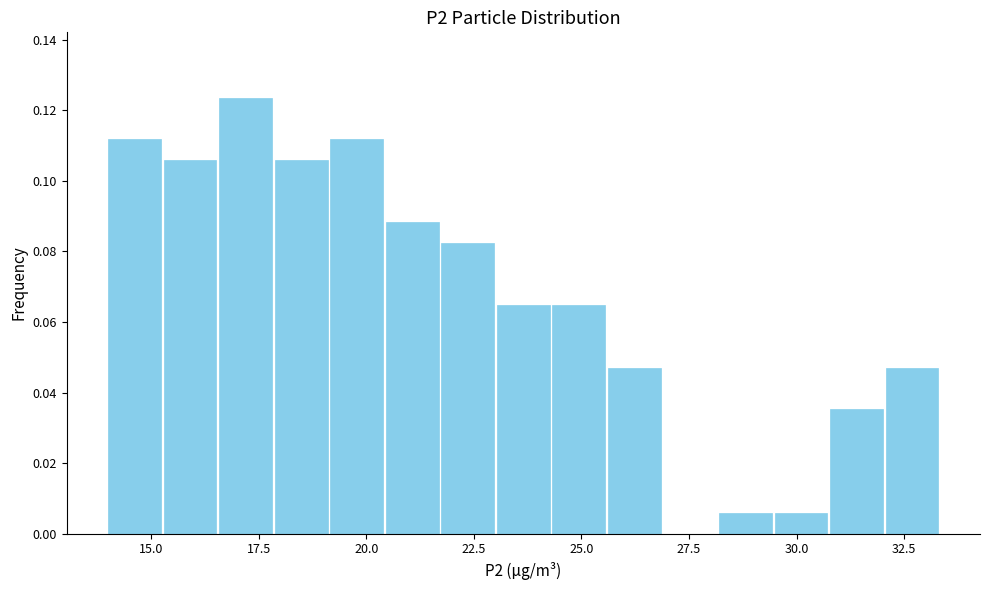

Around what value on the x-axis is the tallest bar? Give the approximate position of its centre, as read against the axis.

17.0